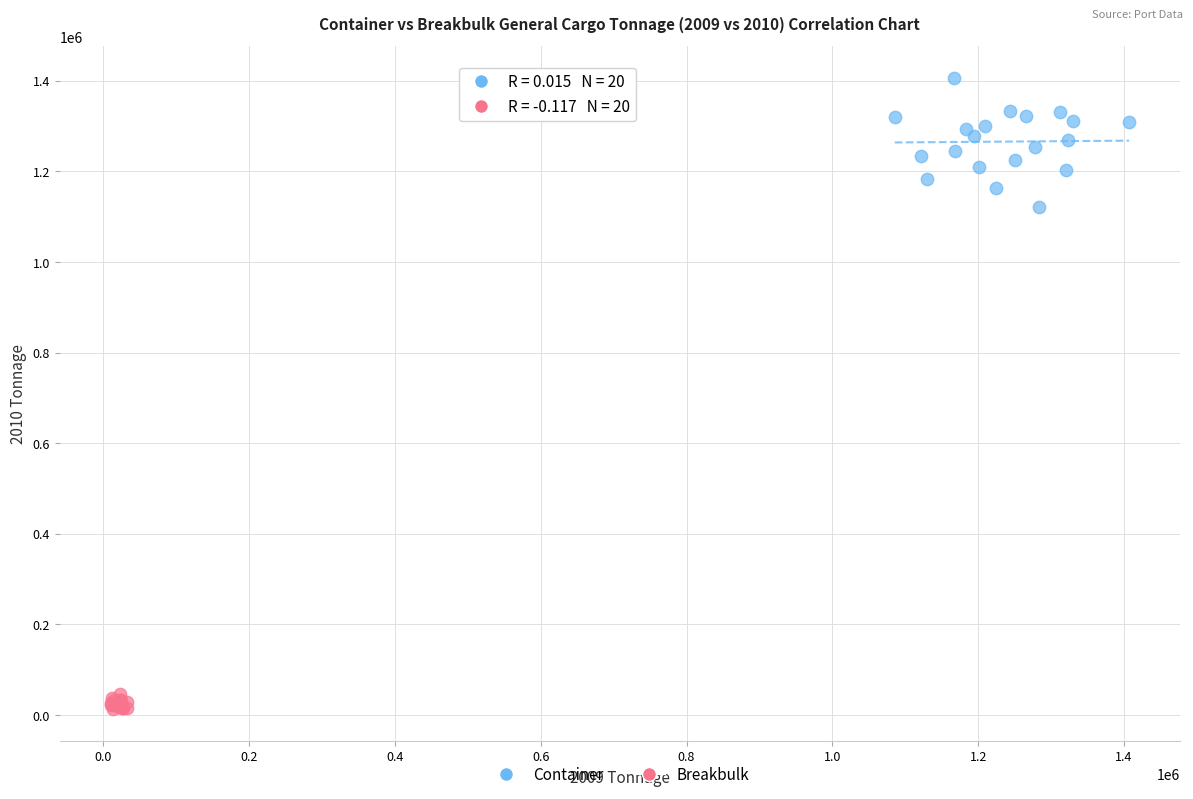

Which series contains the highest Y value?

Container